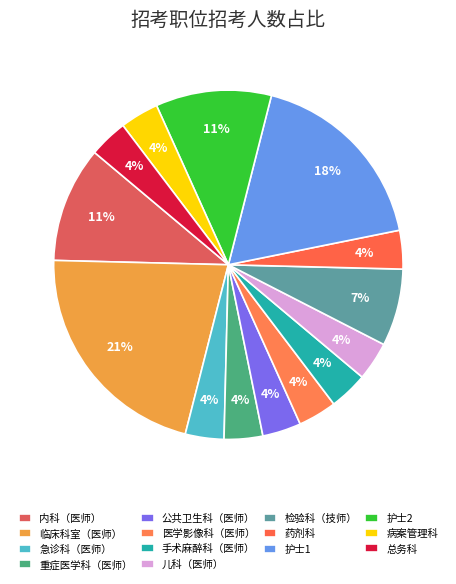

To the nearest percent, what is the average slice percentage?

7%